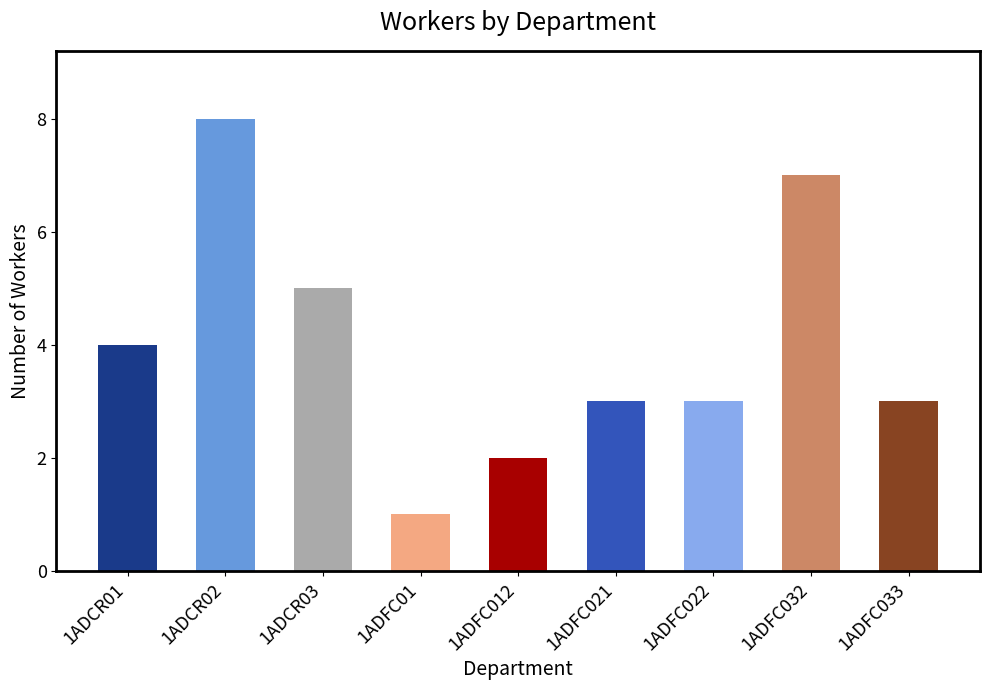

What is the value of the 6th bar from the left?

3